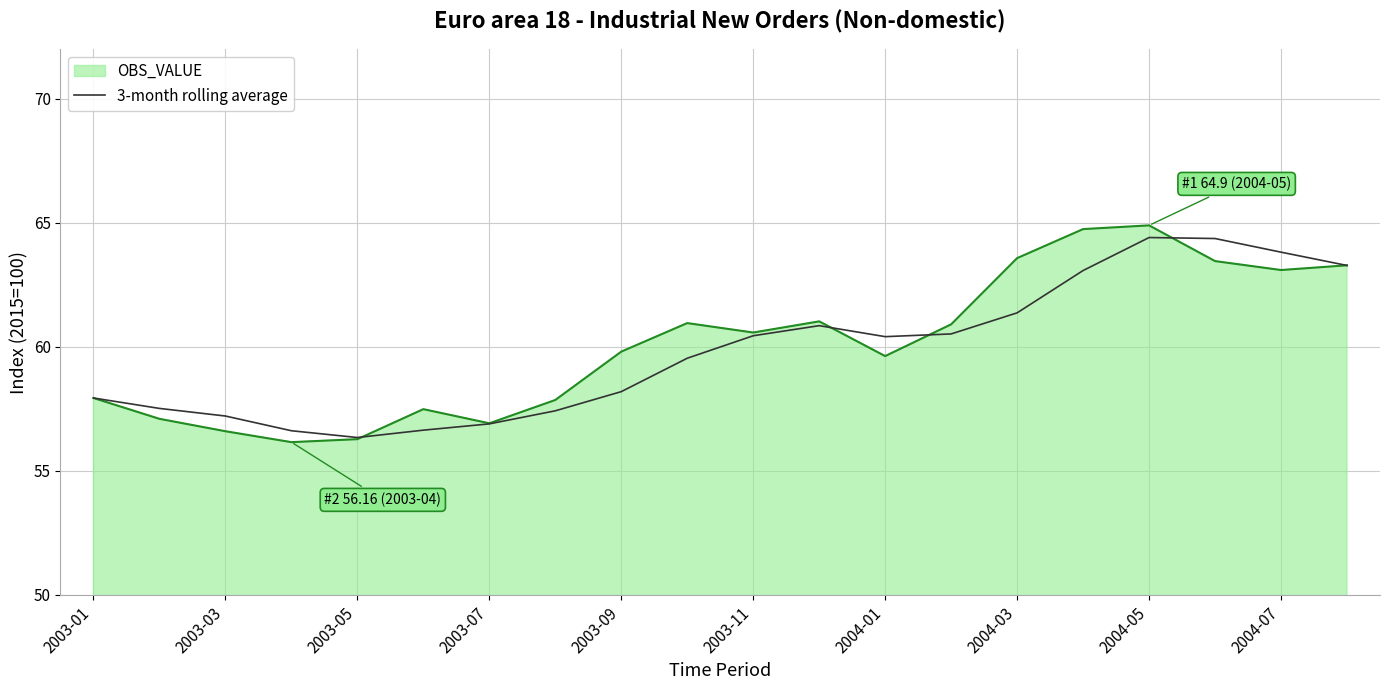

What is the highest value of the 3-month rolling average series?

64.4